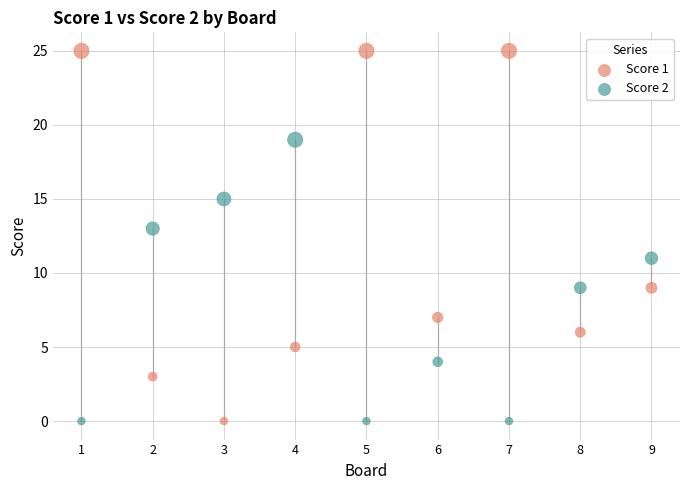

What is the X range (max minus min) for the scatter plot?

8